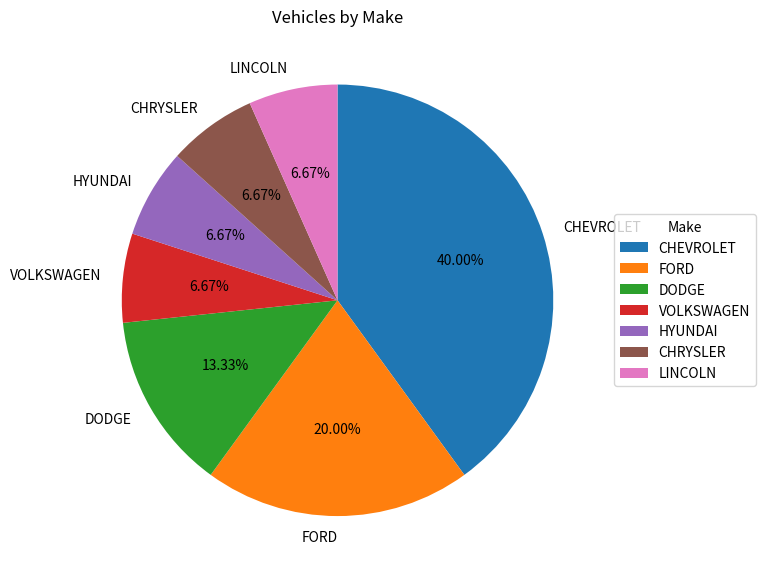

Is the sum of LINCOLN and HYUNDAI greater than half?

No